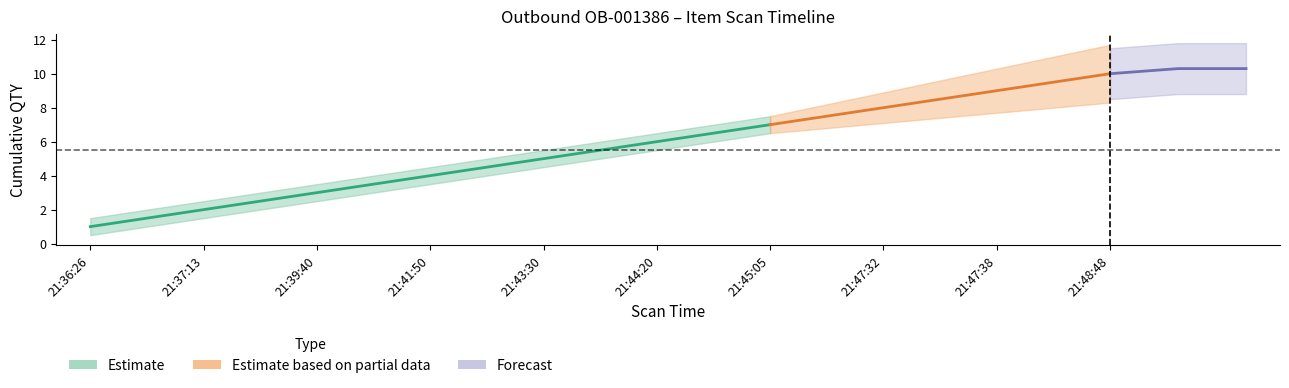

What position from the left is 21:39:40?

3